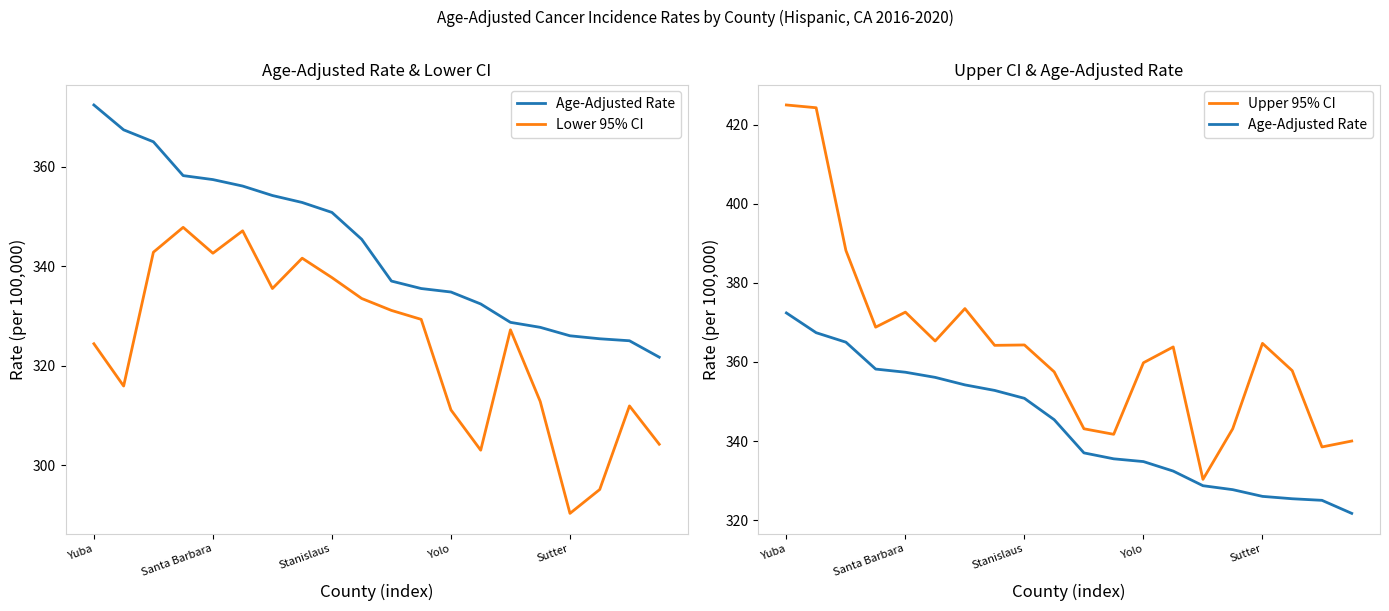

Which series changed the most between Sutter and 9?

Upper 95% CI